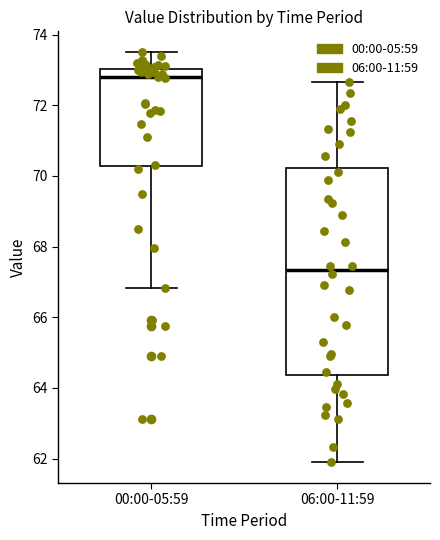

Which box's median line is the lowest?

06:00-11:59